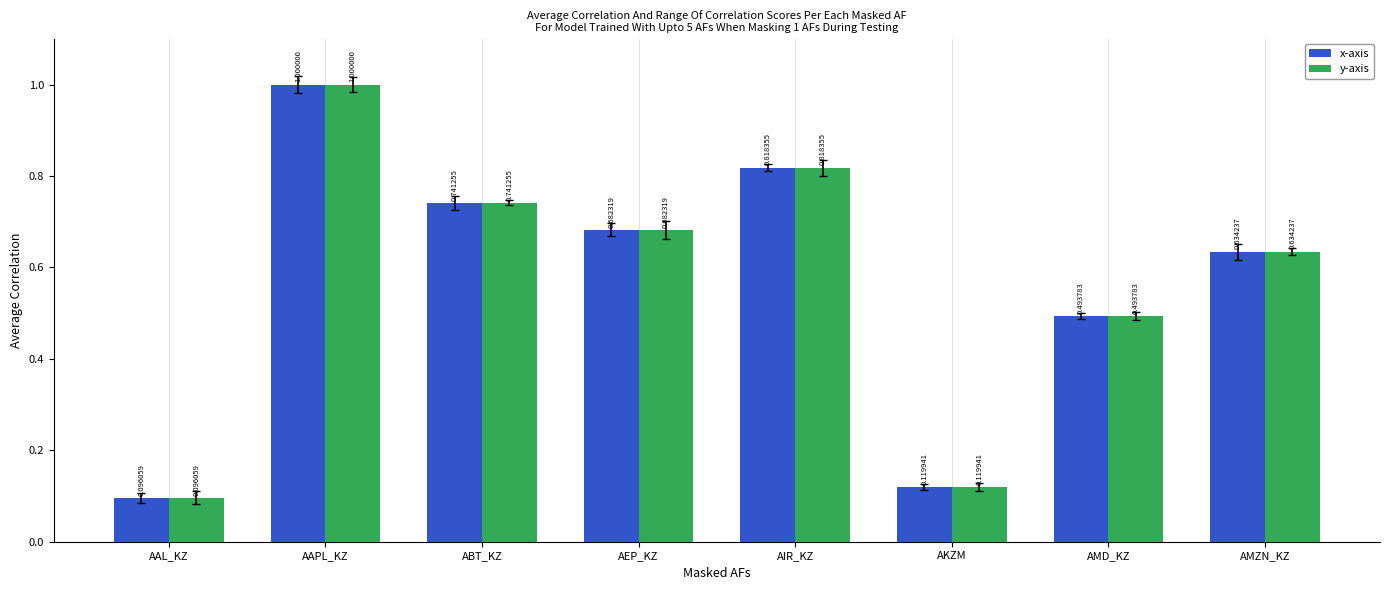

List the labels in order of x-axis value, largest first.

AAPL_KZ, AIR_KZ, ABT_KZ, AEP_KZ, AMZN_KZ, AMD_KZ, AKZM, AAL_KZ